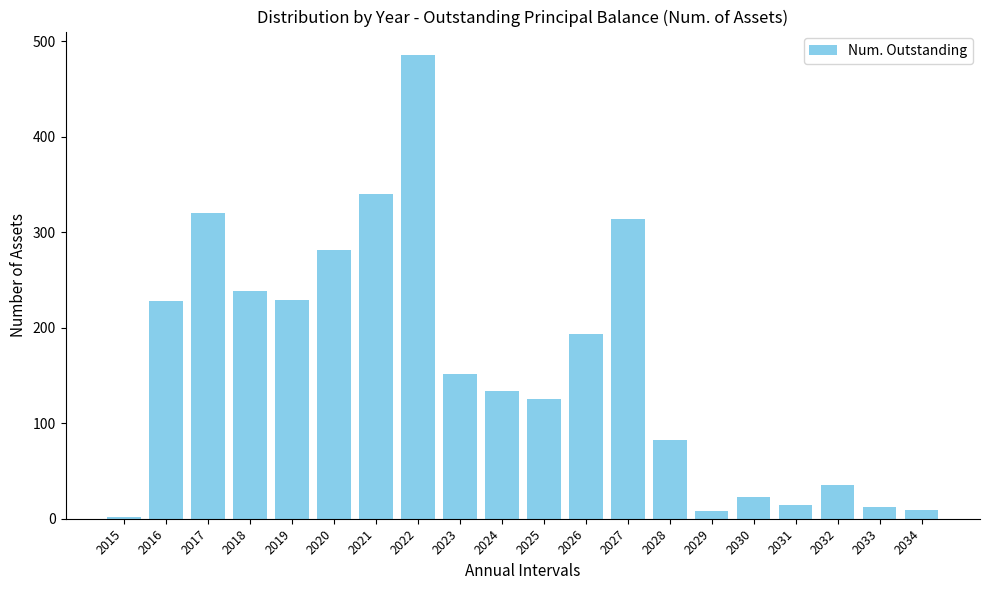

What is the average value?

161